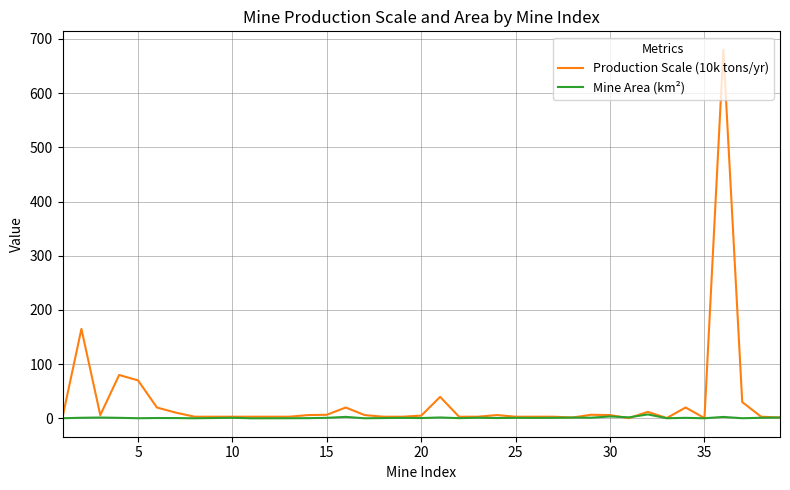

What are all the series names shown in the legend?

Production Scale (10k tons/yr), Mine Area (km²)